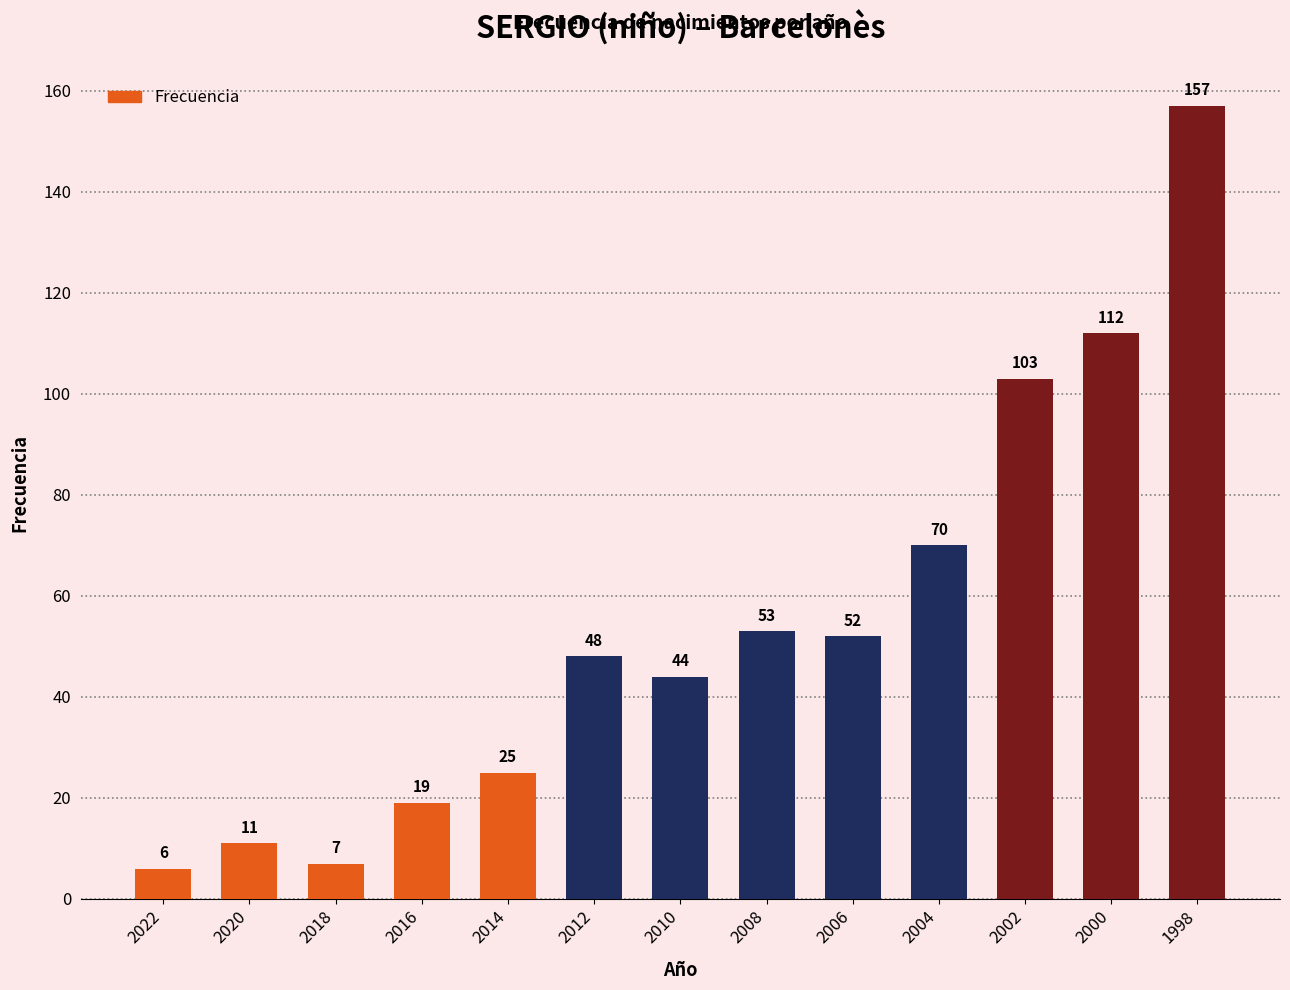

Approximately how many times larger is the value at 2006 compared to 2014?

2.1